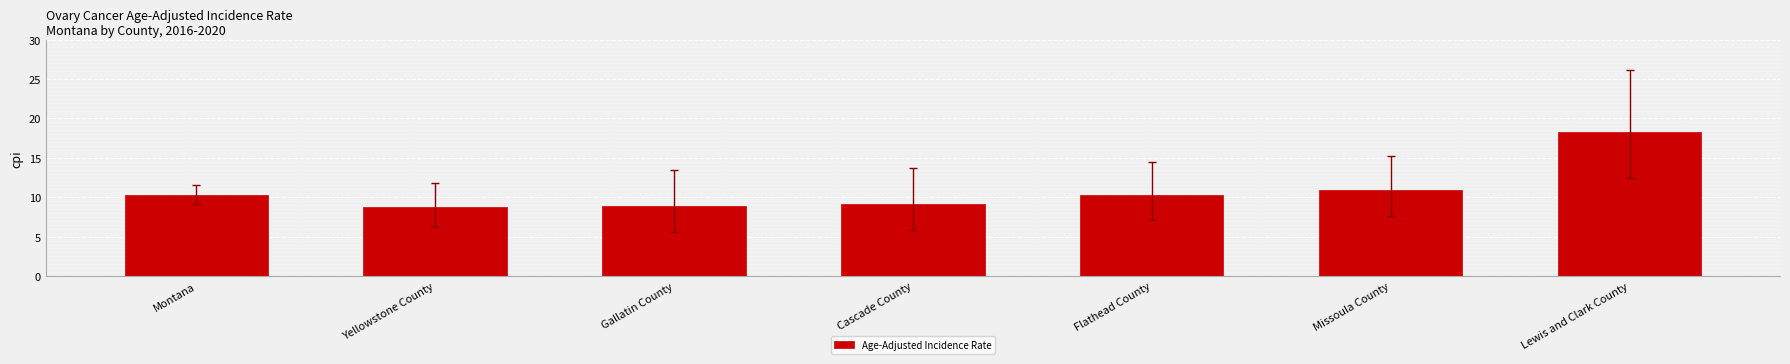

What is the label of the 7th bar from the right?

Montana